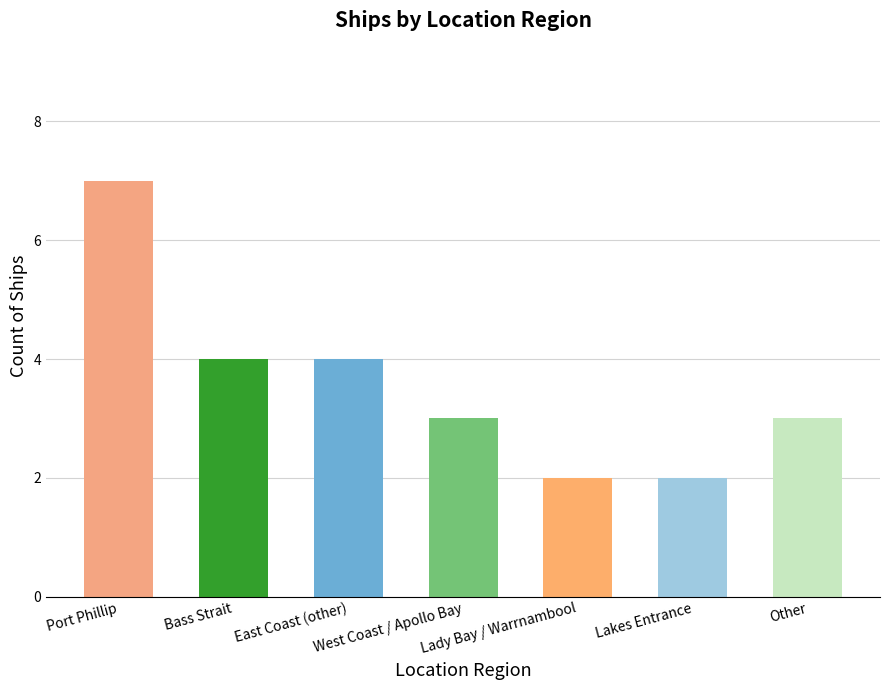

How many bars are there in total?

7